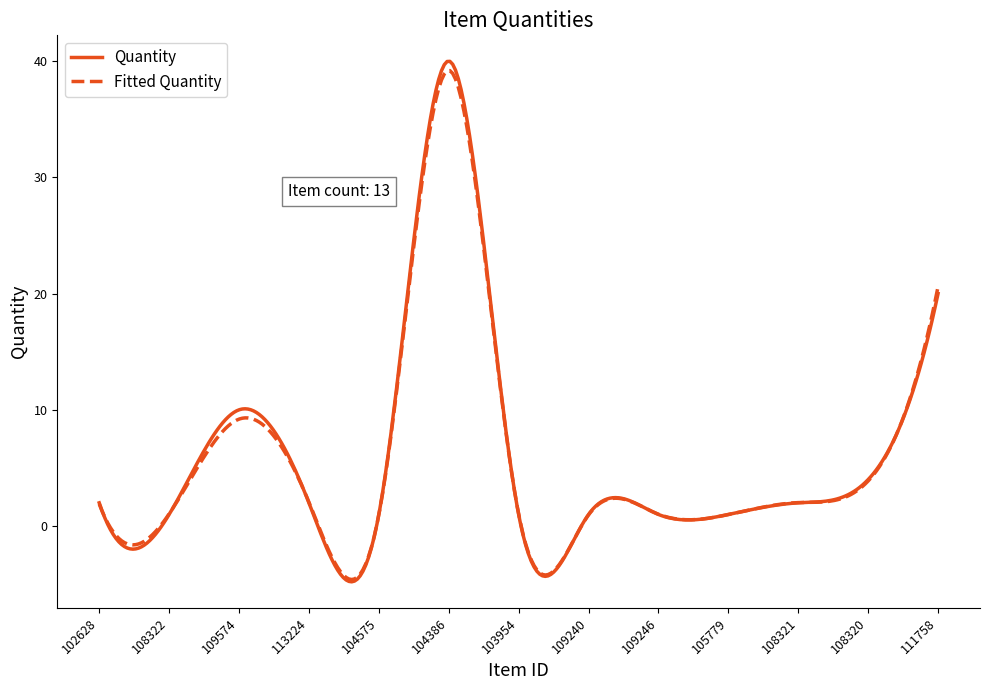

Which series has the widest spread of values?

Quantity